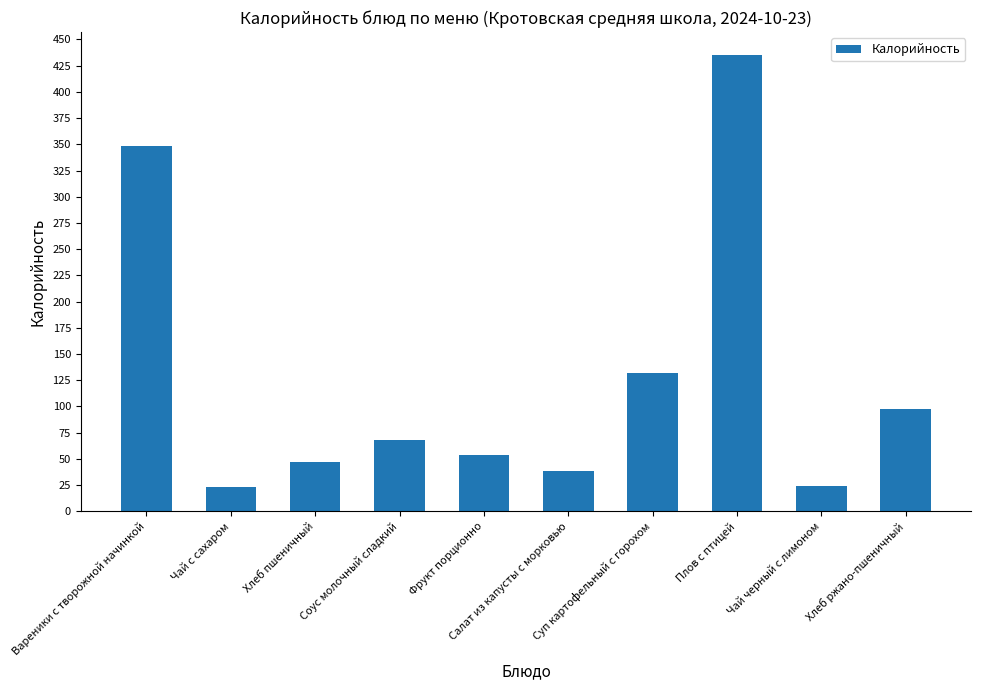

How many data points are less than 68?

5